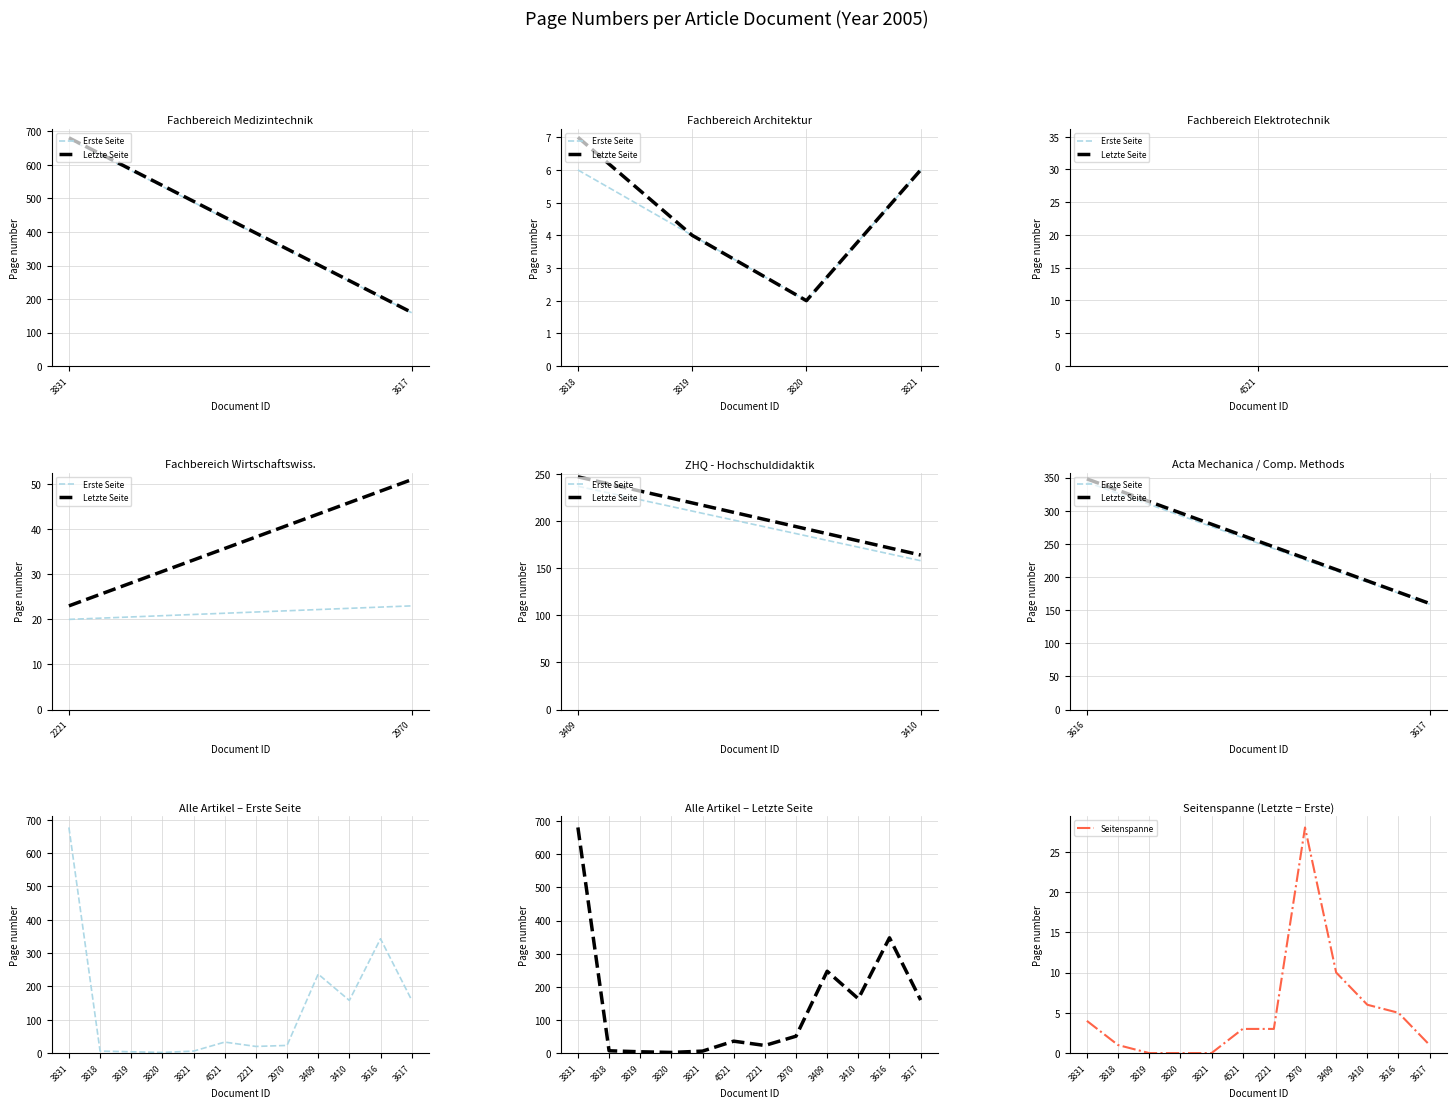

What is the value of the Erste Seite point at the 3rd from the left?

4